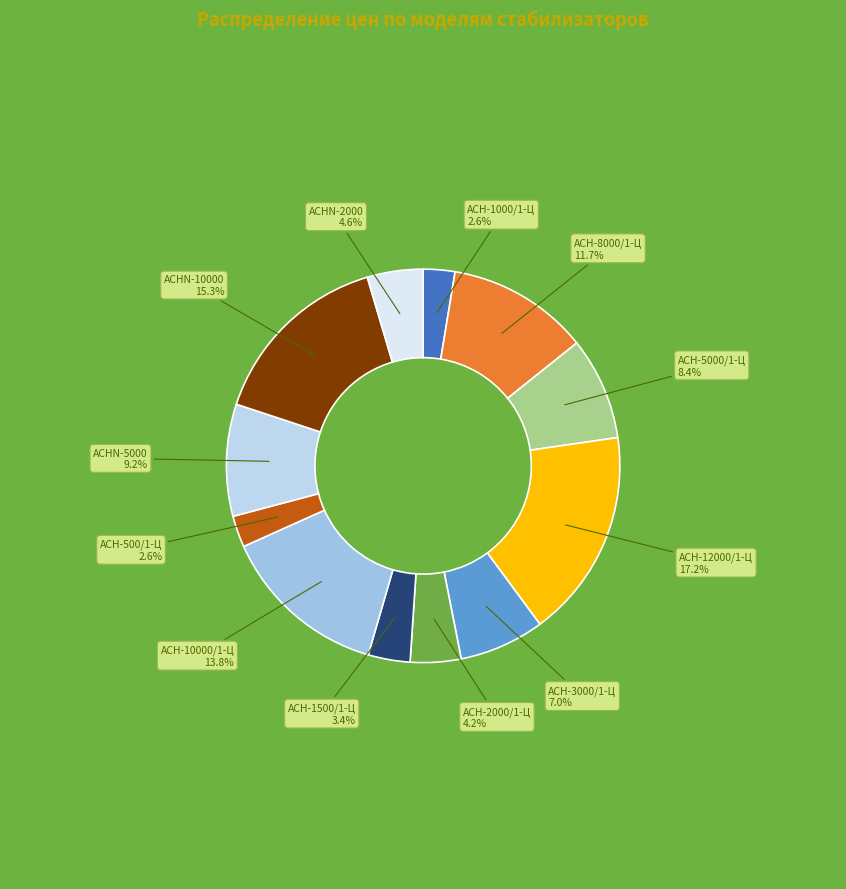

To the nearest percent, what is the average slice percentage?

8%